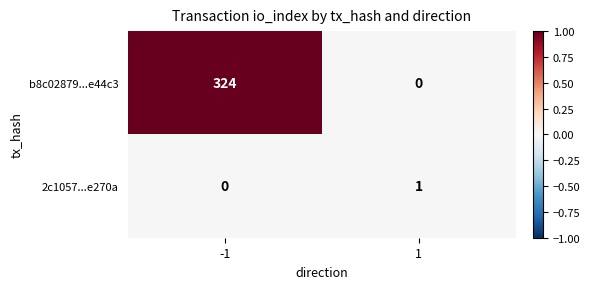

At how many categories does at least one series exceed 0?

2